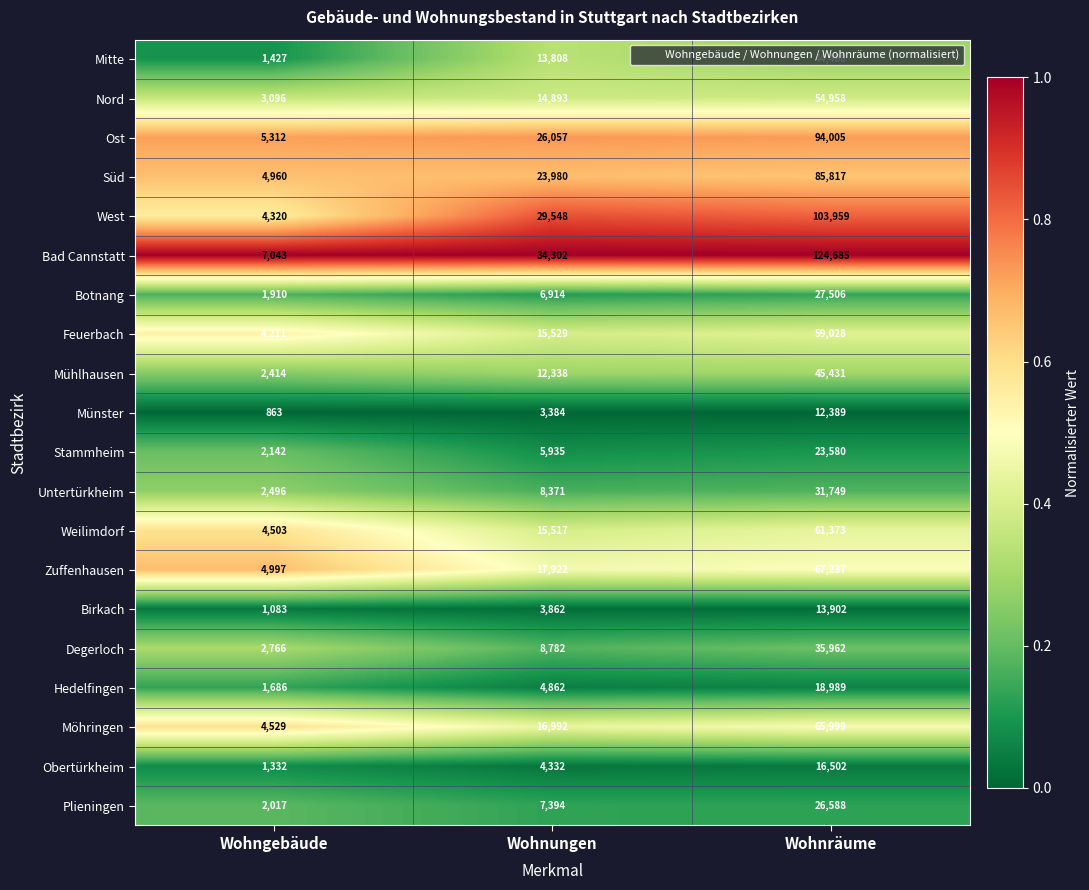

Rank the series by their maximum value, from lowest to highest.

Münster, Birkach, Obertürkheim, Hedelfingen, Stammheim, Plieningen, Botnang, Untertürkheim, Degerloch, Mitte, Mühlhausen, Nord, Feuerbach, Weilimdorf, Möhringen, Zuffenhausen, Süd, Ost, West, Bad Cannstatt